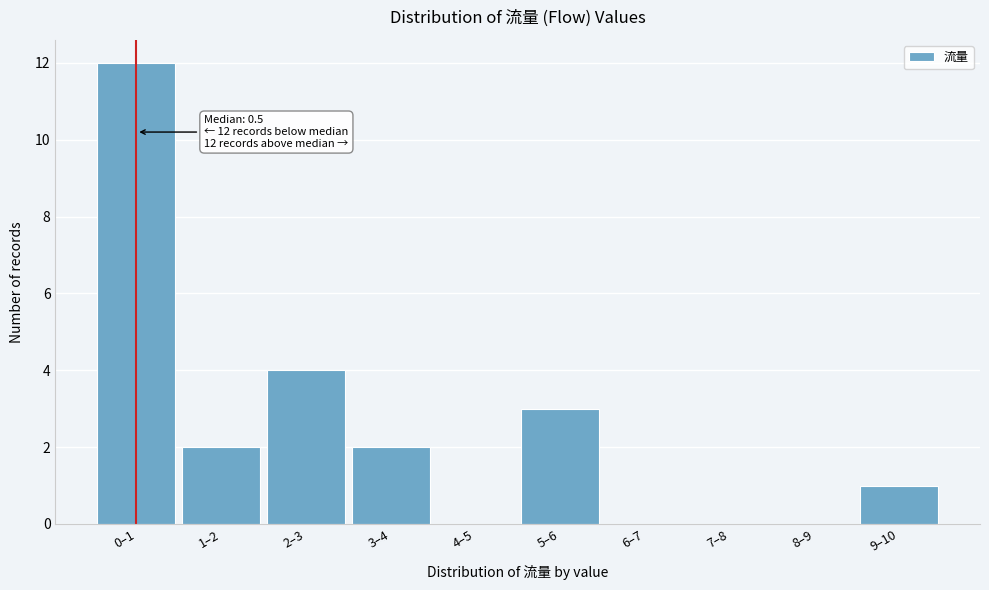

Reading left to right, extract all data points from this chart.

0–1=12	1–2=2	2–3=4	3–4=2	4–5=0	5–6=3	6–7=0	7–8=0	8–9=0	9–10=1